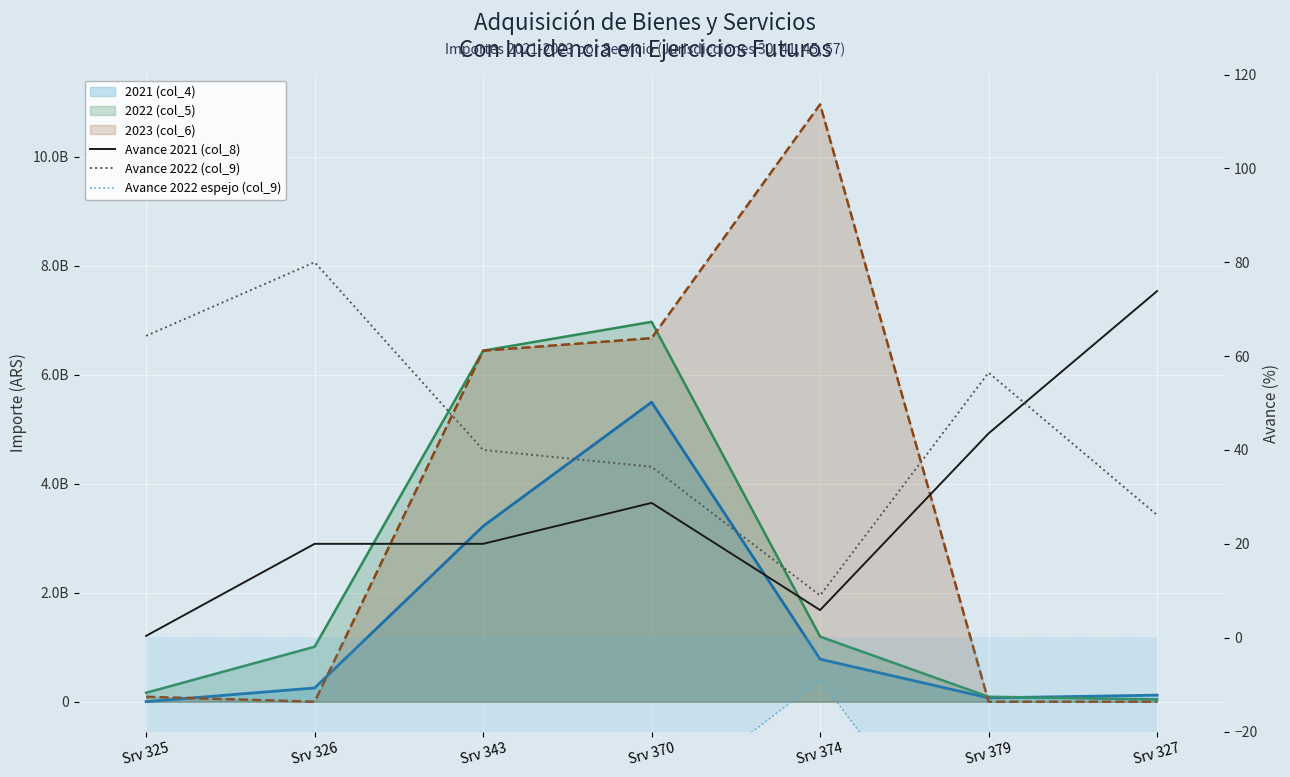

The Avance 2021 (col_8) series shows 20.0 at Srv 343. True or false?

True